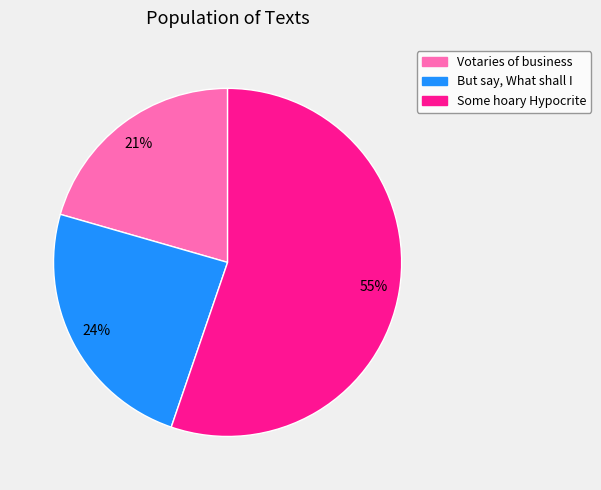

To the nearest percent, what portion does Votaries of business represent?

21%